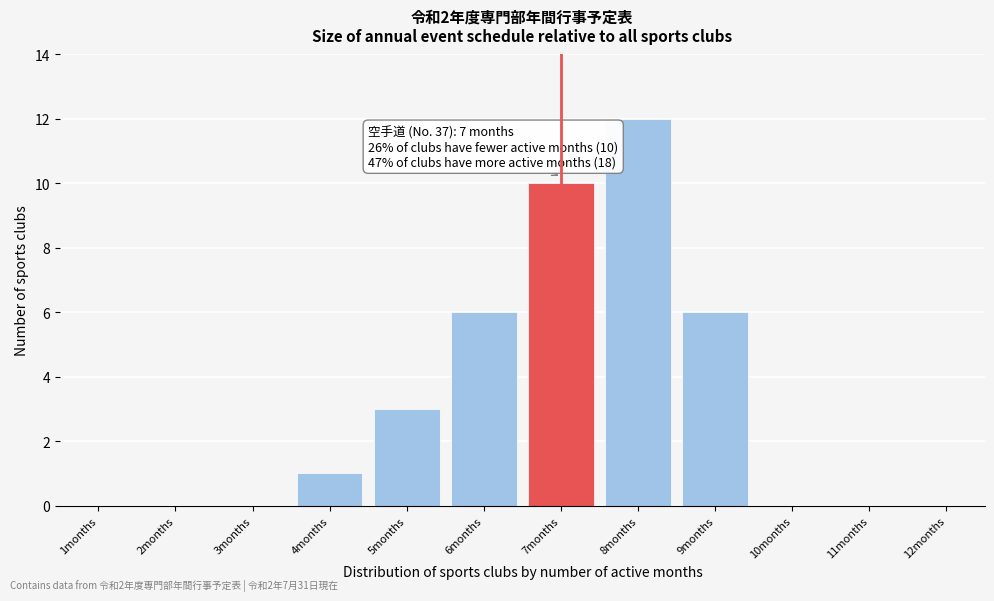

Reading left to right, what are all the values shown in this chart?

1months=0	2months=0	3months=0	4months=1	5months=3	6months=6	7months=10	8months=12	9months=6	10months=0	11months=0	12months=0